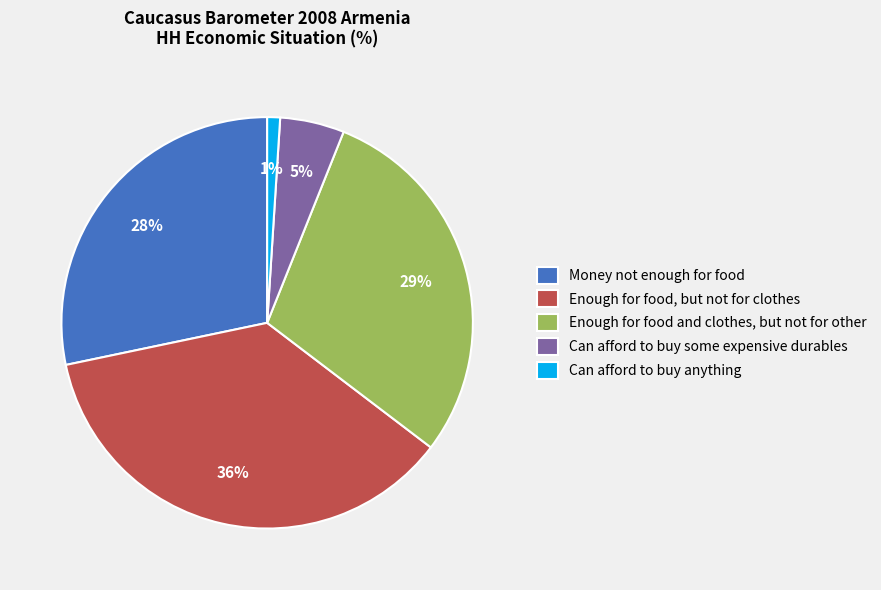

Between Money not enough for food and Can afford to buy some expensive durables, which is larger?

Money not enough for food